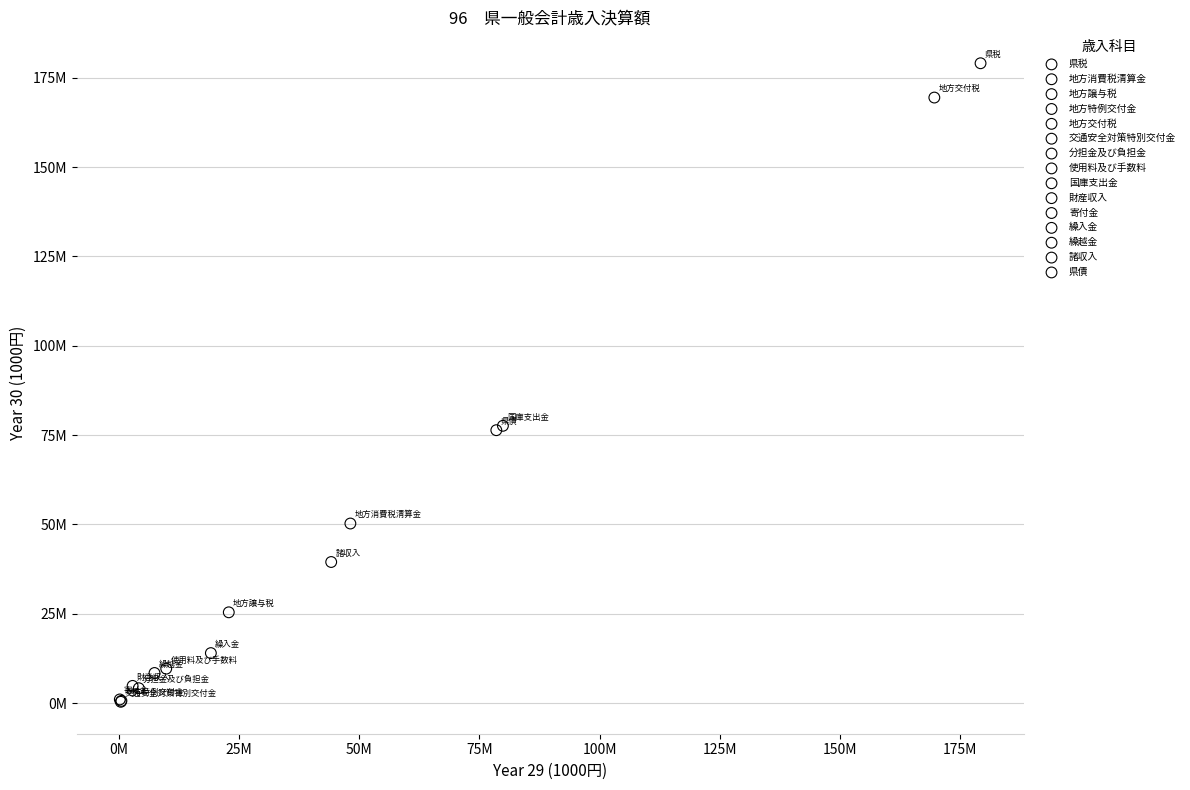

Which series reaches the maximum Y coordinate?

県税